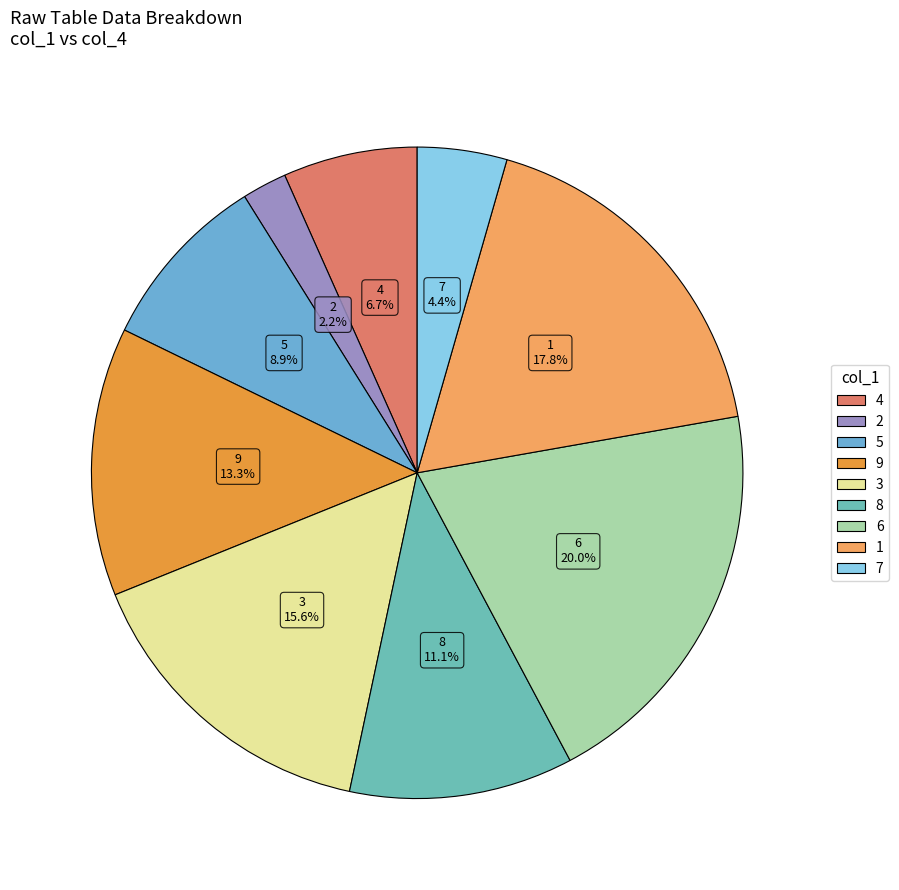

Which slice is the largest?

6